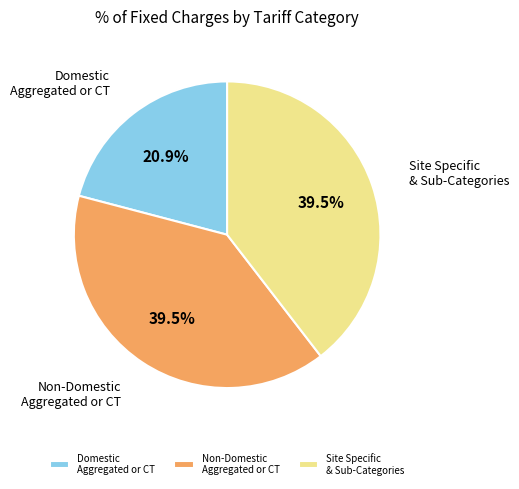

Which category has the smallest portion of the pie?

Domestic Aggregated or CT